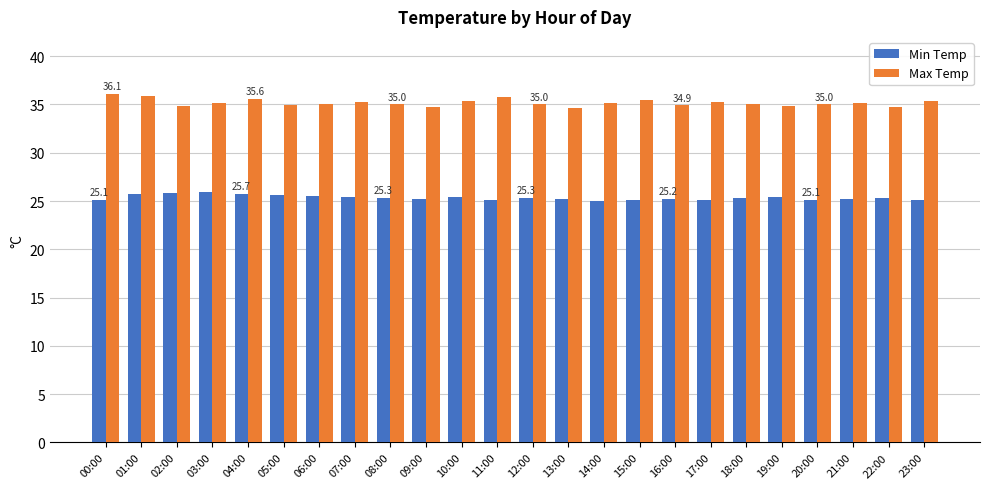

What is the total value across all series at 01:00?

61.6